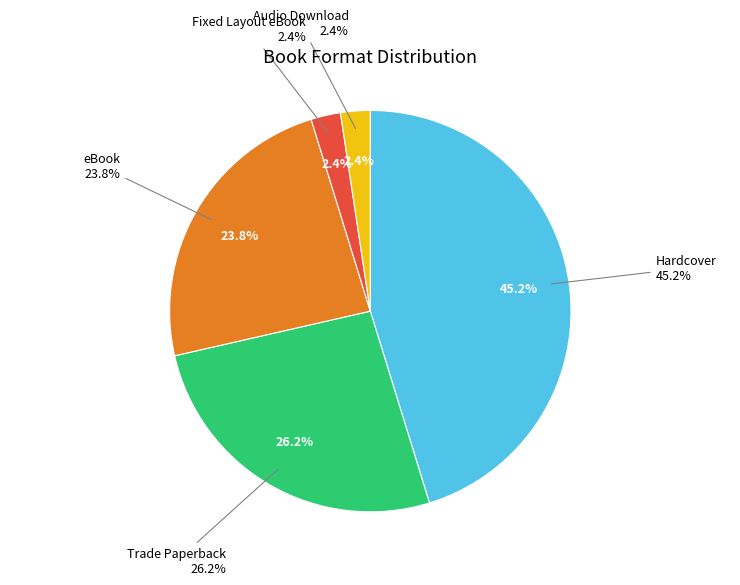

To the nearest percent, what percentage of the pie is Hardcover?

45%